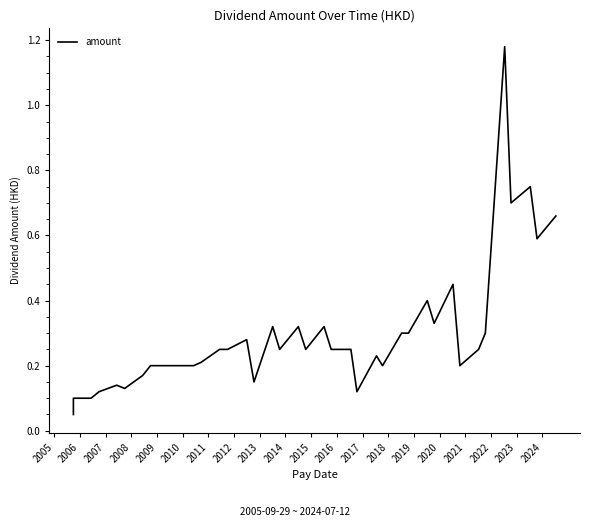

Is this an area chart (filled region under the line)?

No